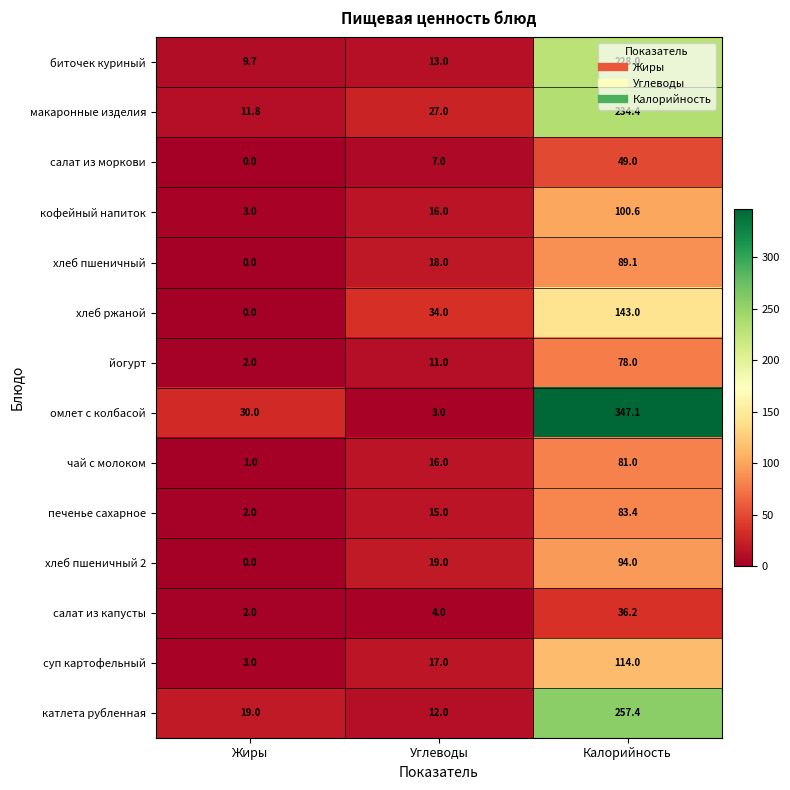

Rank the categories by йогурт value from highest to lowest.

Калорийность, Углеводы, Жиры